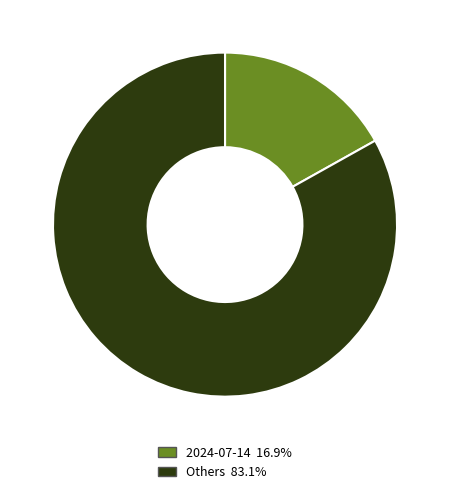

Is the sum of 2024-07-14 16.9% and Others 83.1% greater than half?

Yes